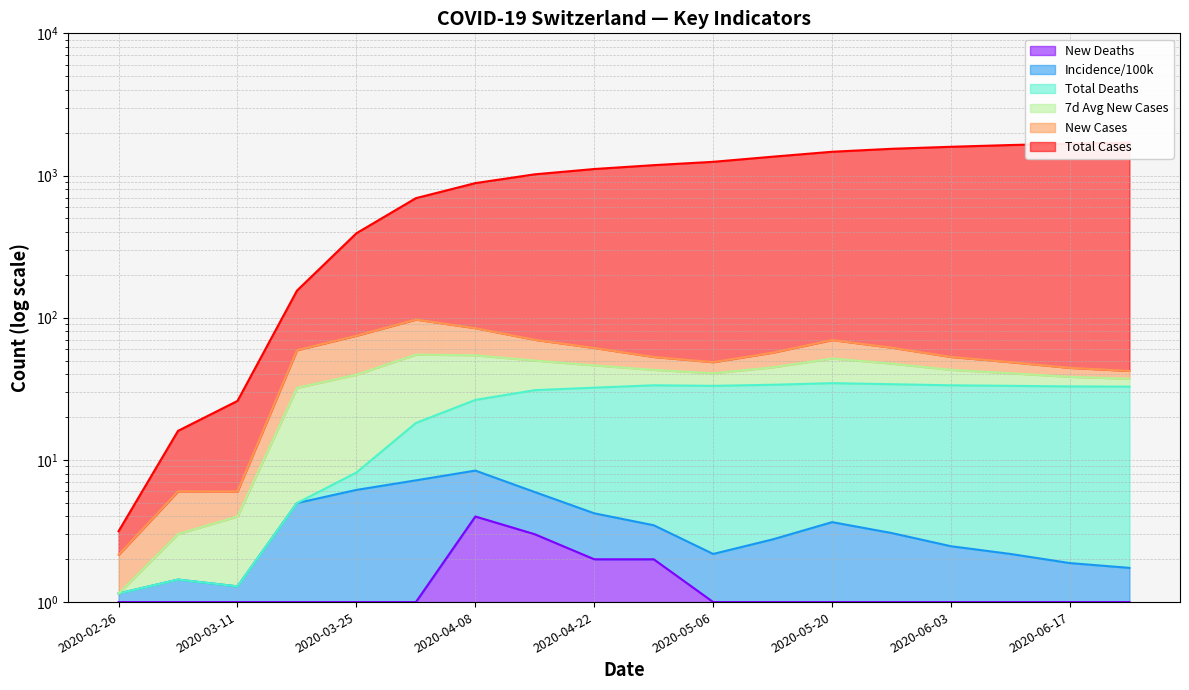

What is the sum of all Total Deaths values?

426.1